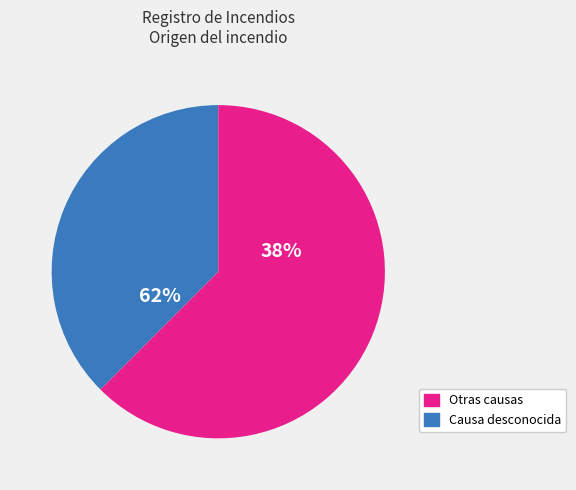

What is the largest slice in the pie chart?

Causa desconocida